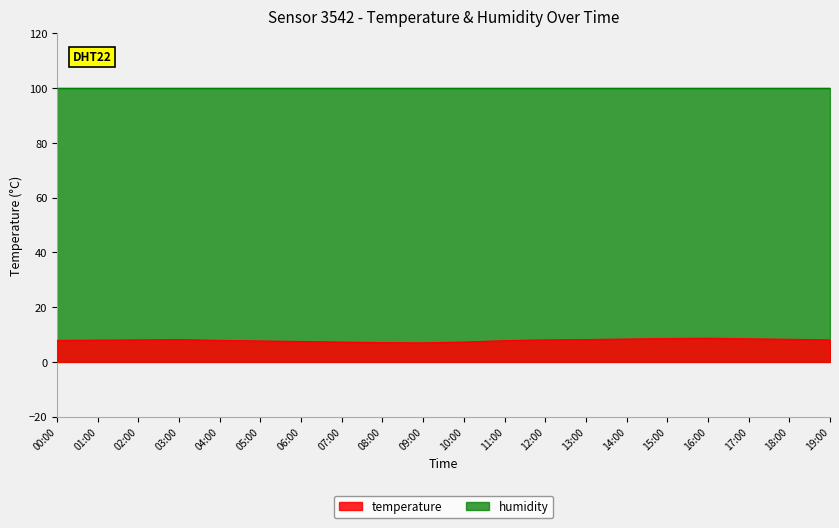

How many lines are shown in the chart?

2